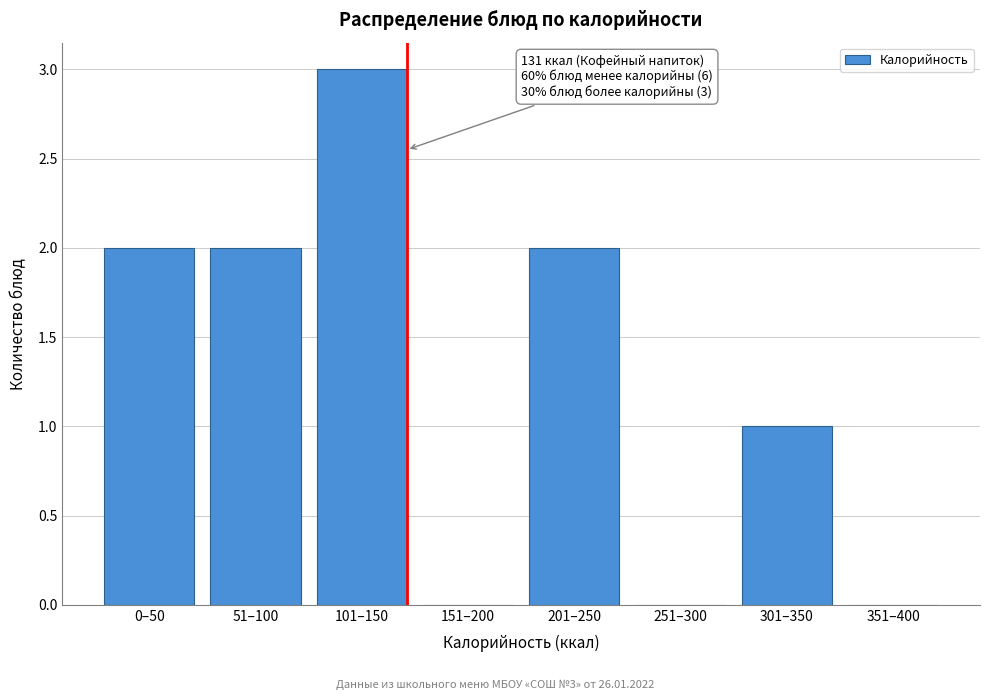

Reading left to right, extract all data points from this chart.

0–50=2	51–100=2	101–150=3	151–200=0	201–250=2	251–300=0	301–350=1	351–400=0